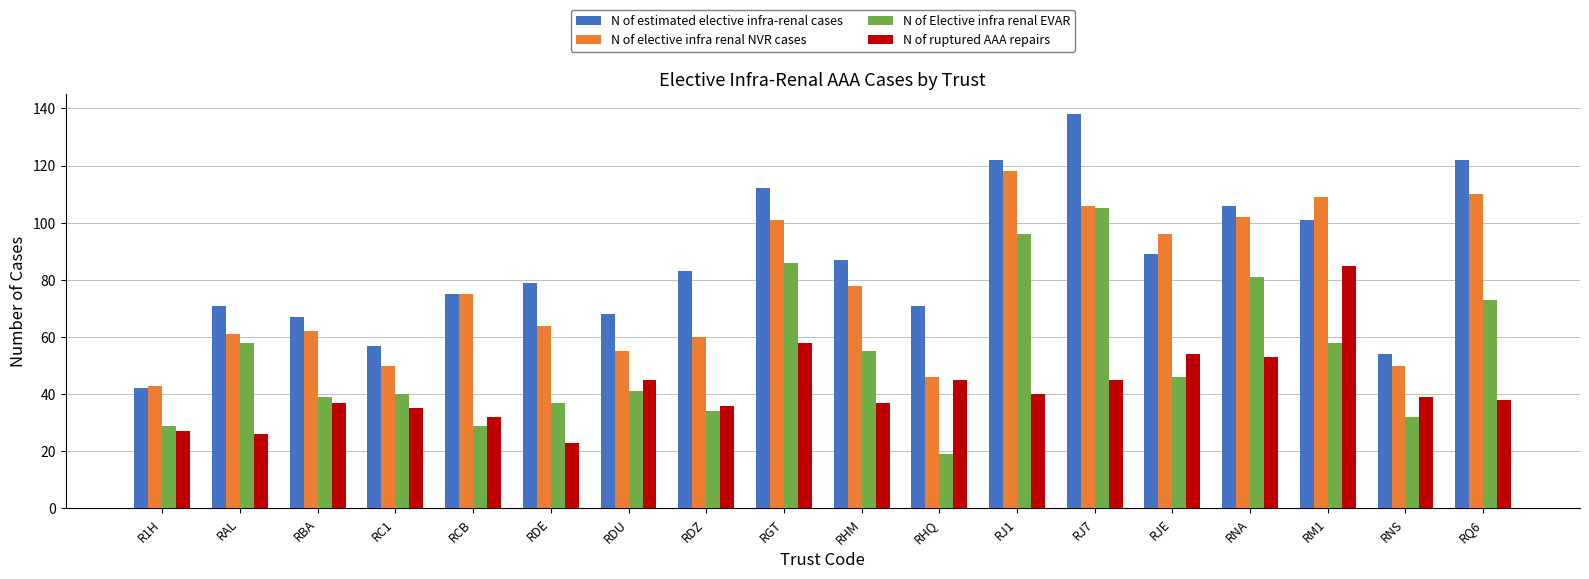

What is the difference between the highest and lowest values at RM1?

51